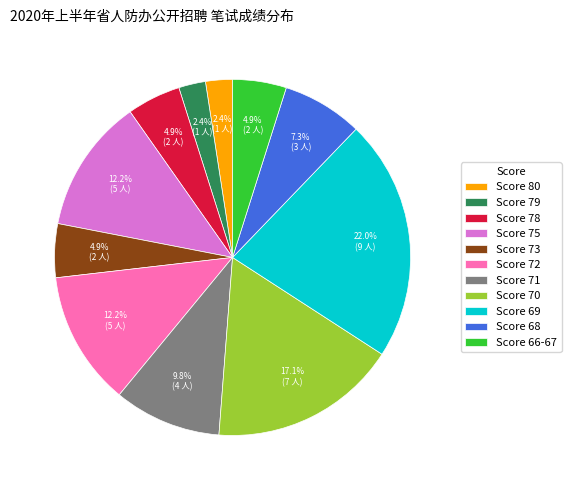

Which has a higher value, Score 75 or Score 71?

Score 75